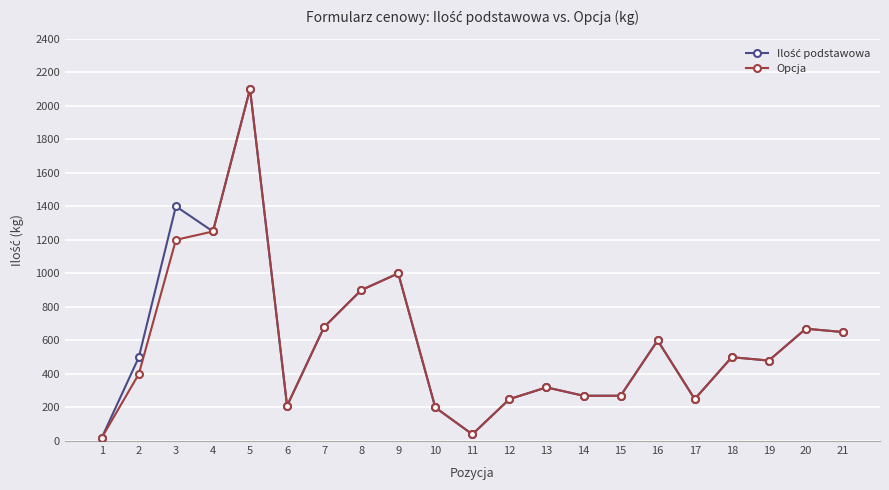

What is the greatest value displayed?

2100